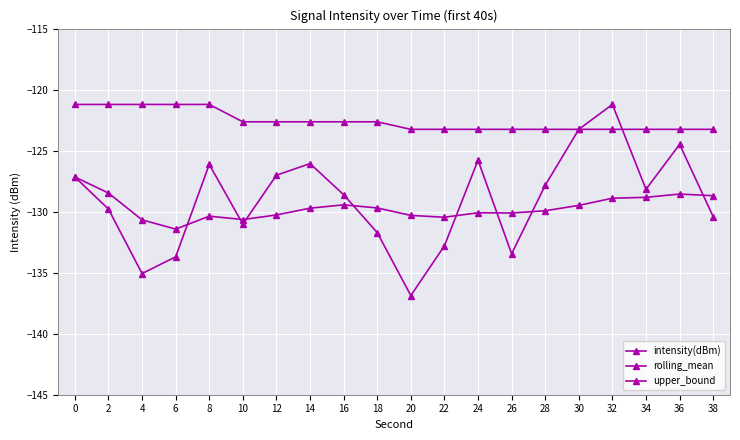

True or false: intensity(dBm) and rolling_mean intersect in this chart.

True